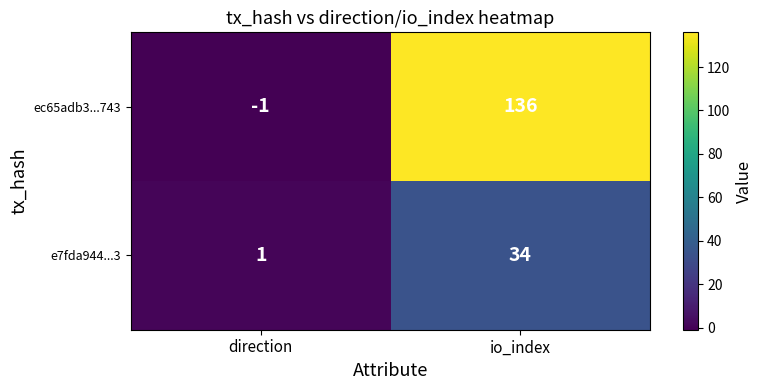

List the series in order of their peak value, highest first.

ec65adb3...743, e7fda944...3